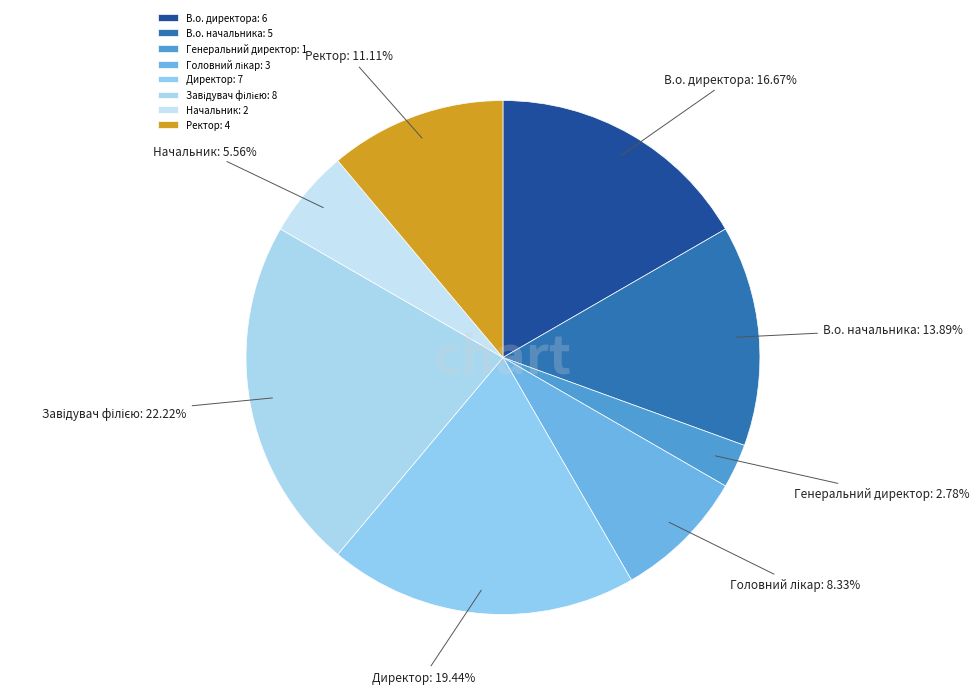

Count the number of slices in the pie.

8